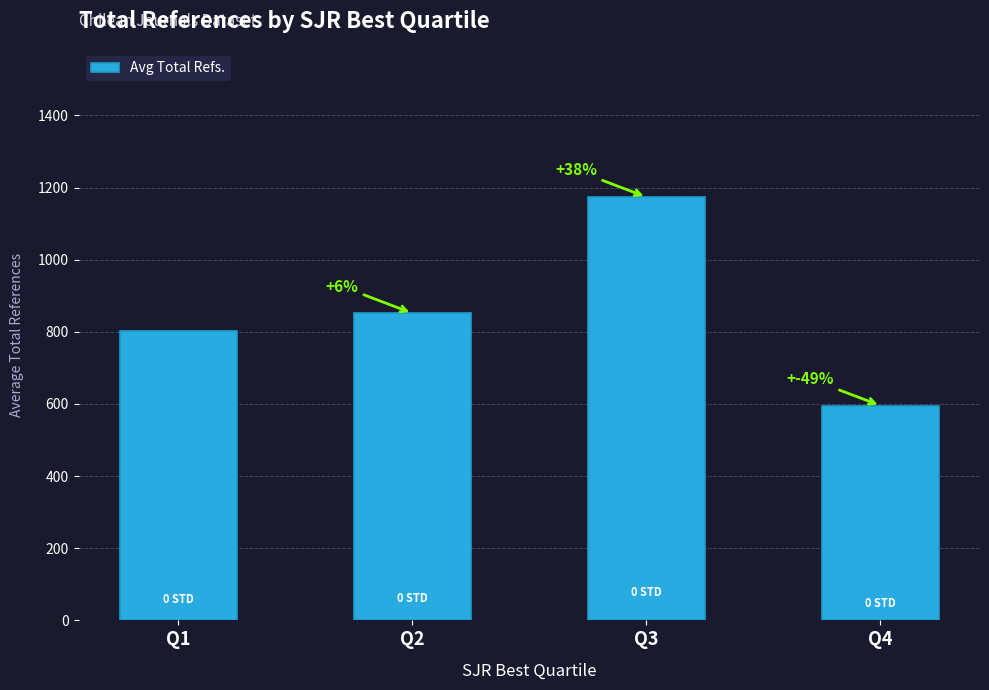

Reading left to right, what are all the values shown in this chart?

803.0	851.7	1173.7	595.4